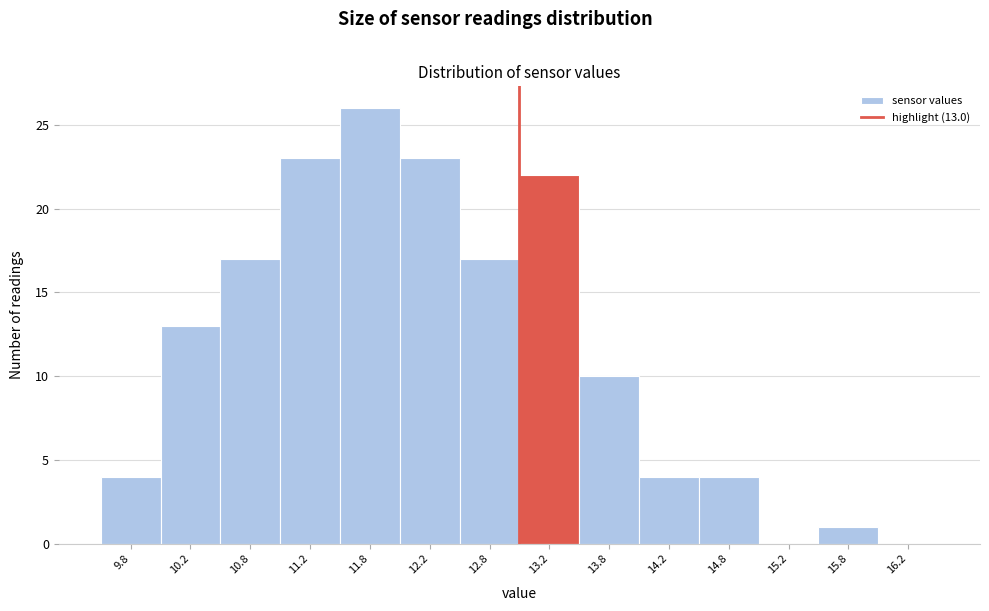

Over which range of the x-axis is the bar tallest?

11.5 to 12.0